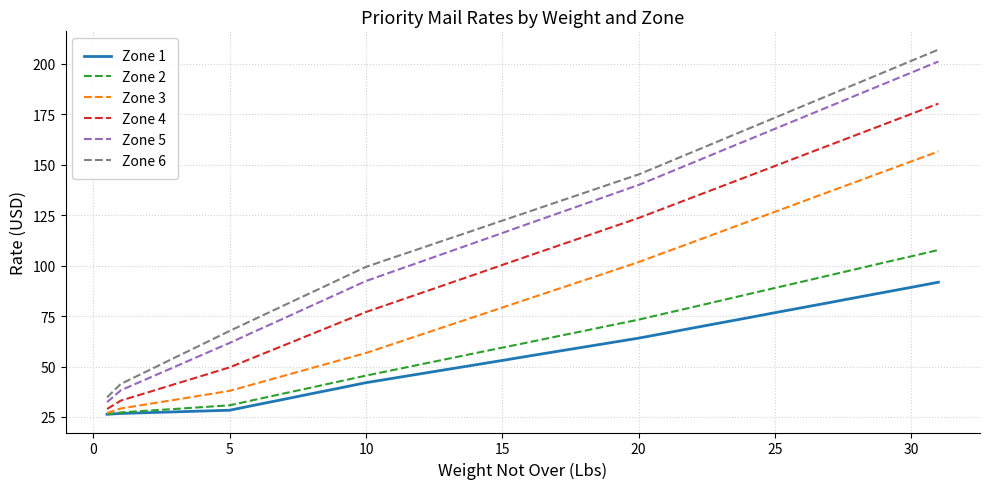

True or false: Zone 6 and Zone 3 cross at least once.

False